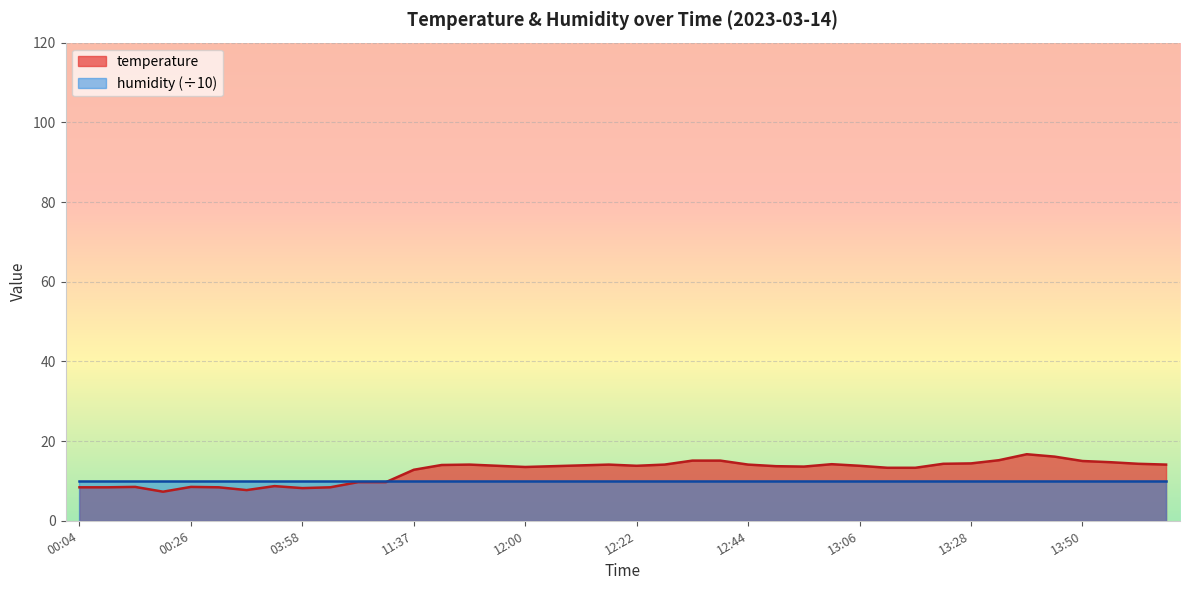

Where is the first local minimum?

00:20